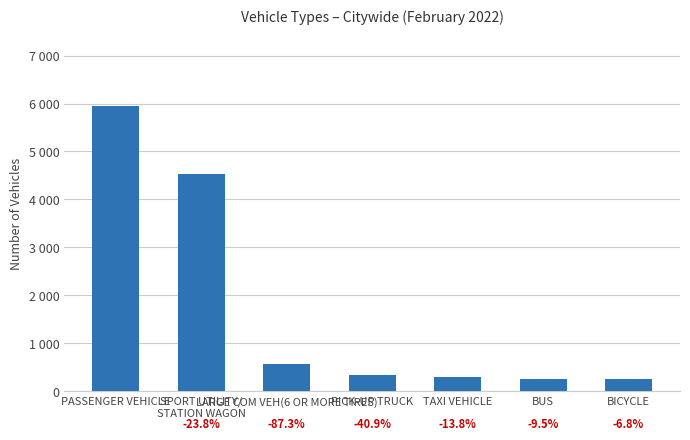

What is the difference between the maximum and minimum values?

5696